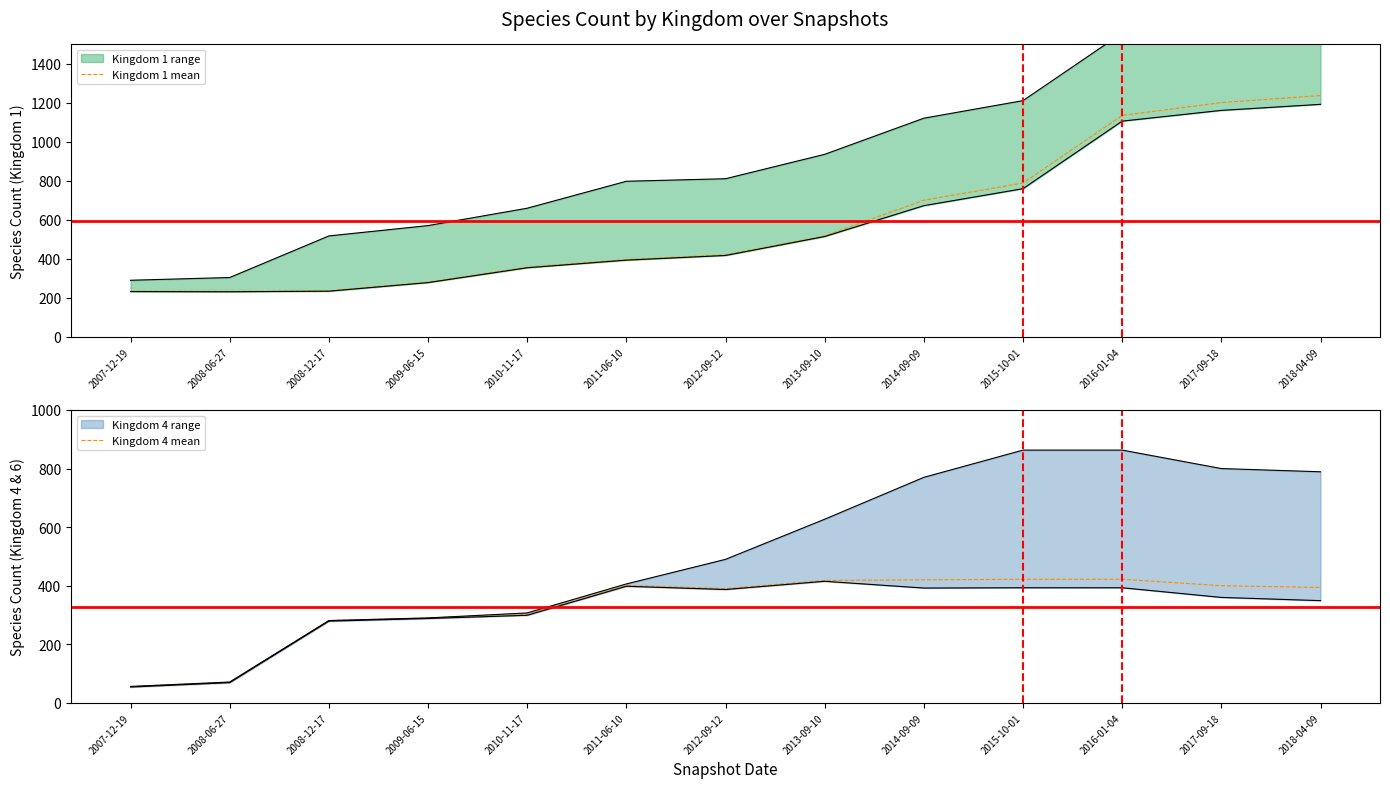

What is the difference between the maximum and second lowest values in the Kingdom 1 mean series?

1002